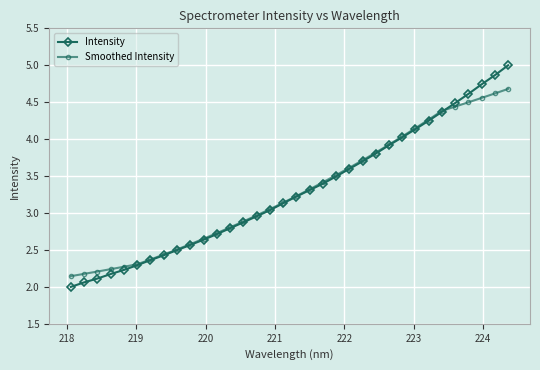

Which series ends up on top after the final intersection of Smoothed Intensity and Intensity?

Intensity